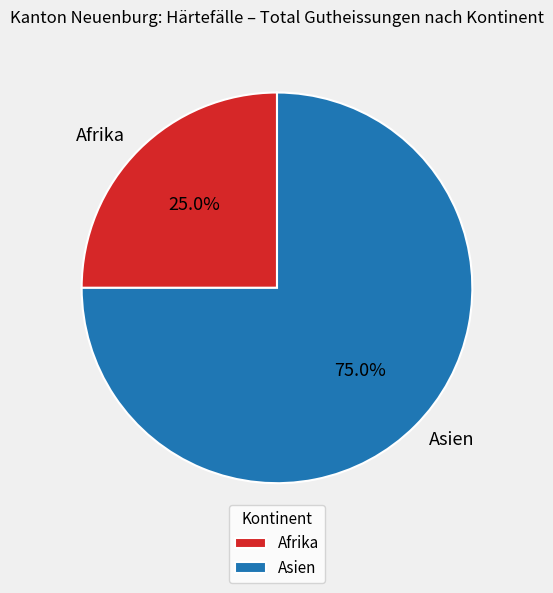

To the nearest percent, what is the difference between the Afrika and Asien slice percentages?

50%